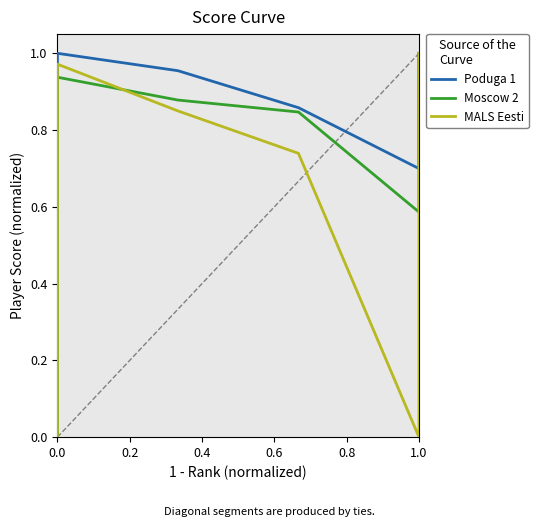

True or false: MALS Eesti and Moscow 2 intersect in this chart.

True